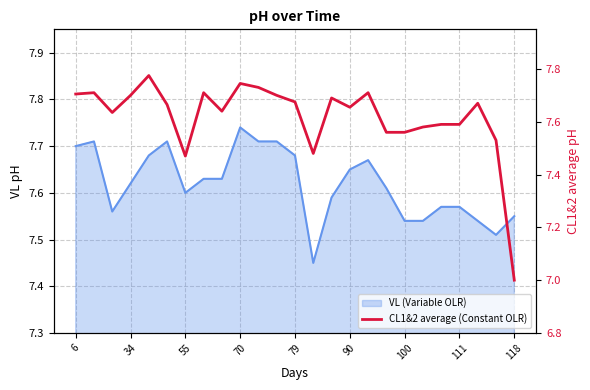

True or false: there are more than 2 points higher than both neighbors.

True